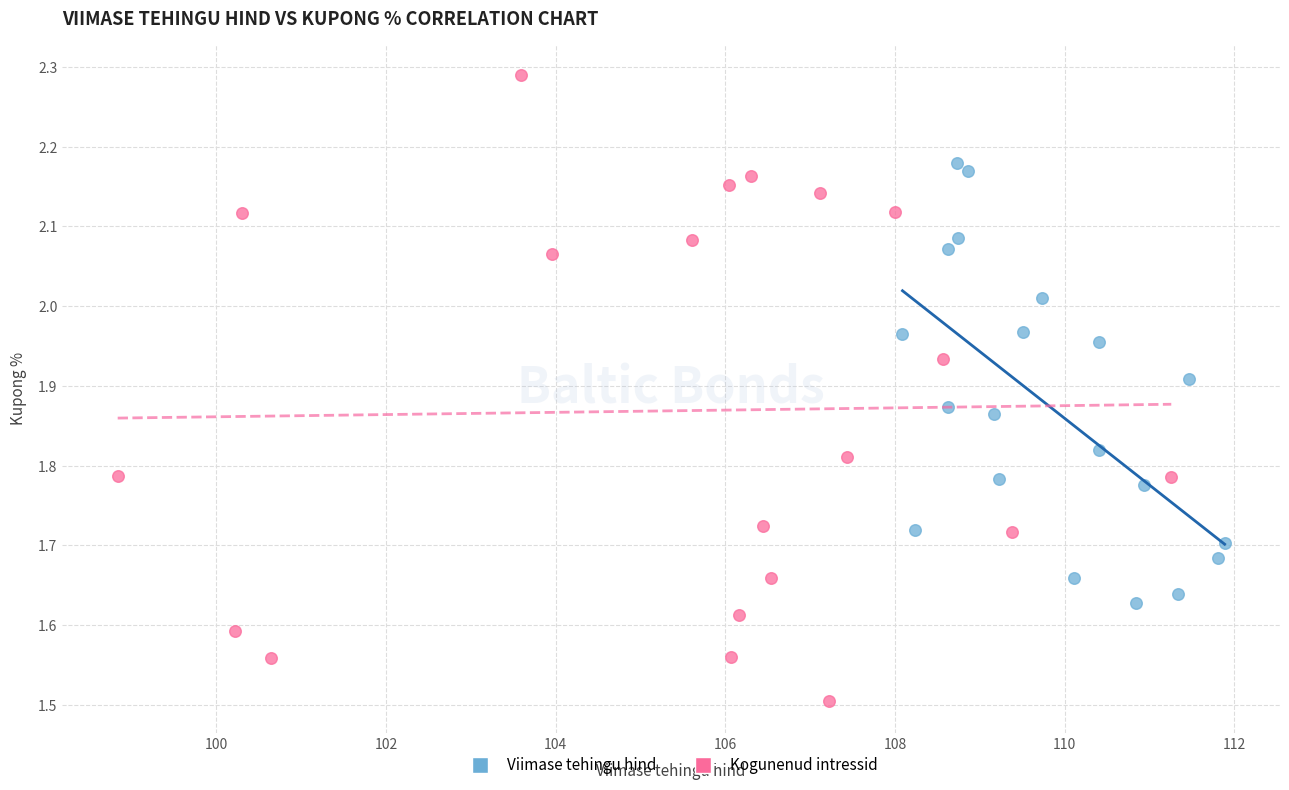

Which series contains the lowest Y value?

Kogunenud intressid